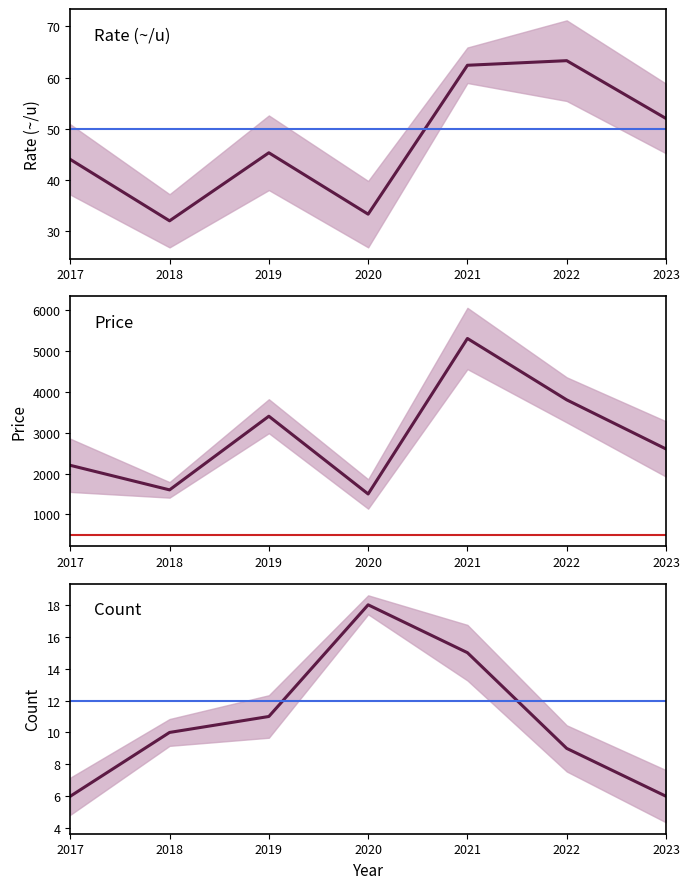

At which label does N_count first exceed 10?

2019